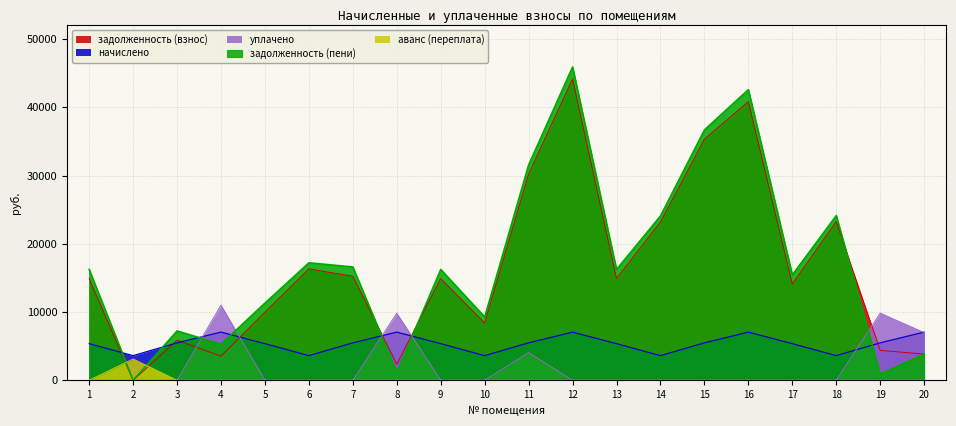

What is the sum of all задолженность (пени) values?

342115.8